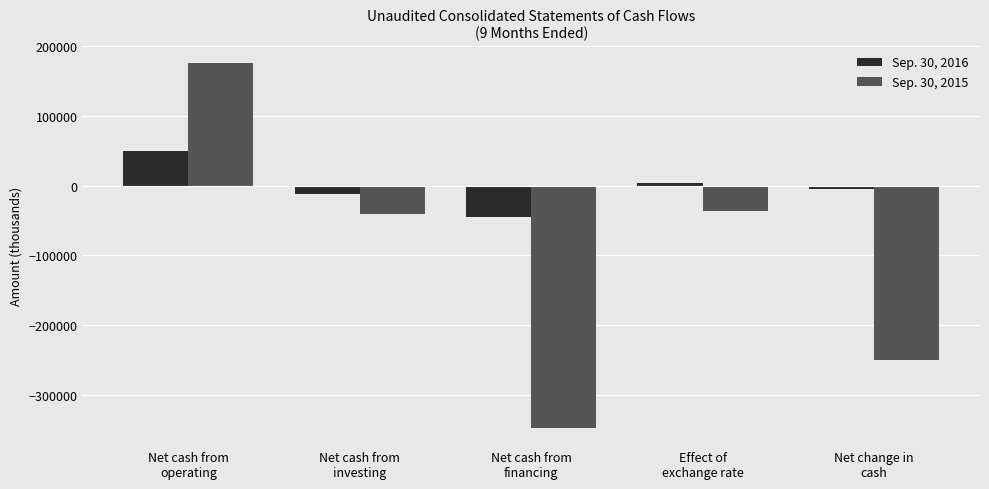

How many bars are there in total?

10